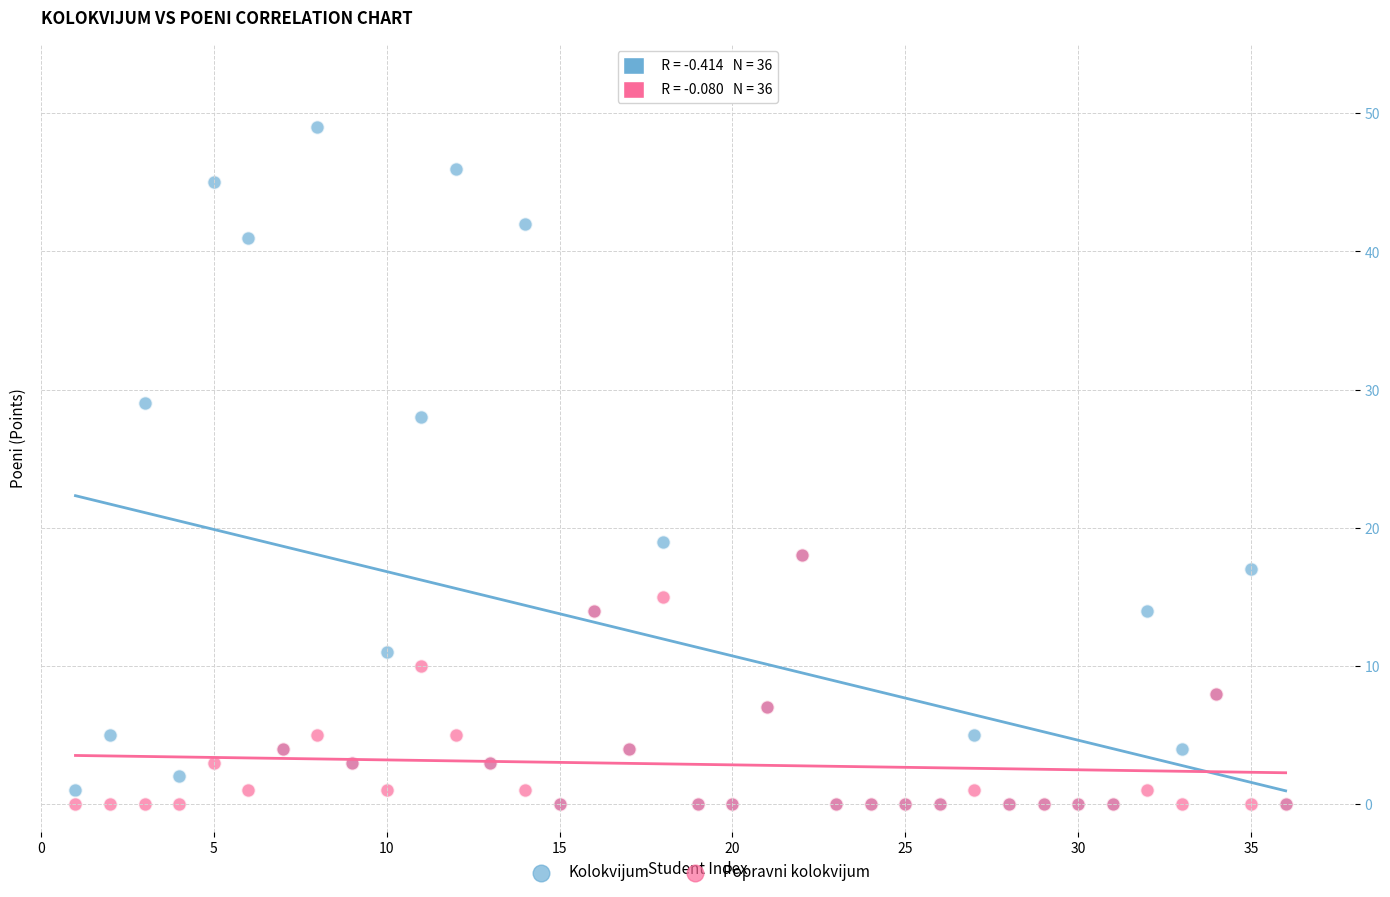

Across all series, what Y value is closest to 24?

28